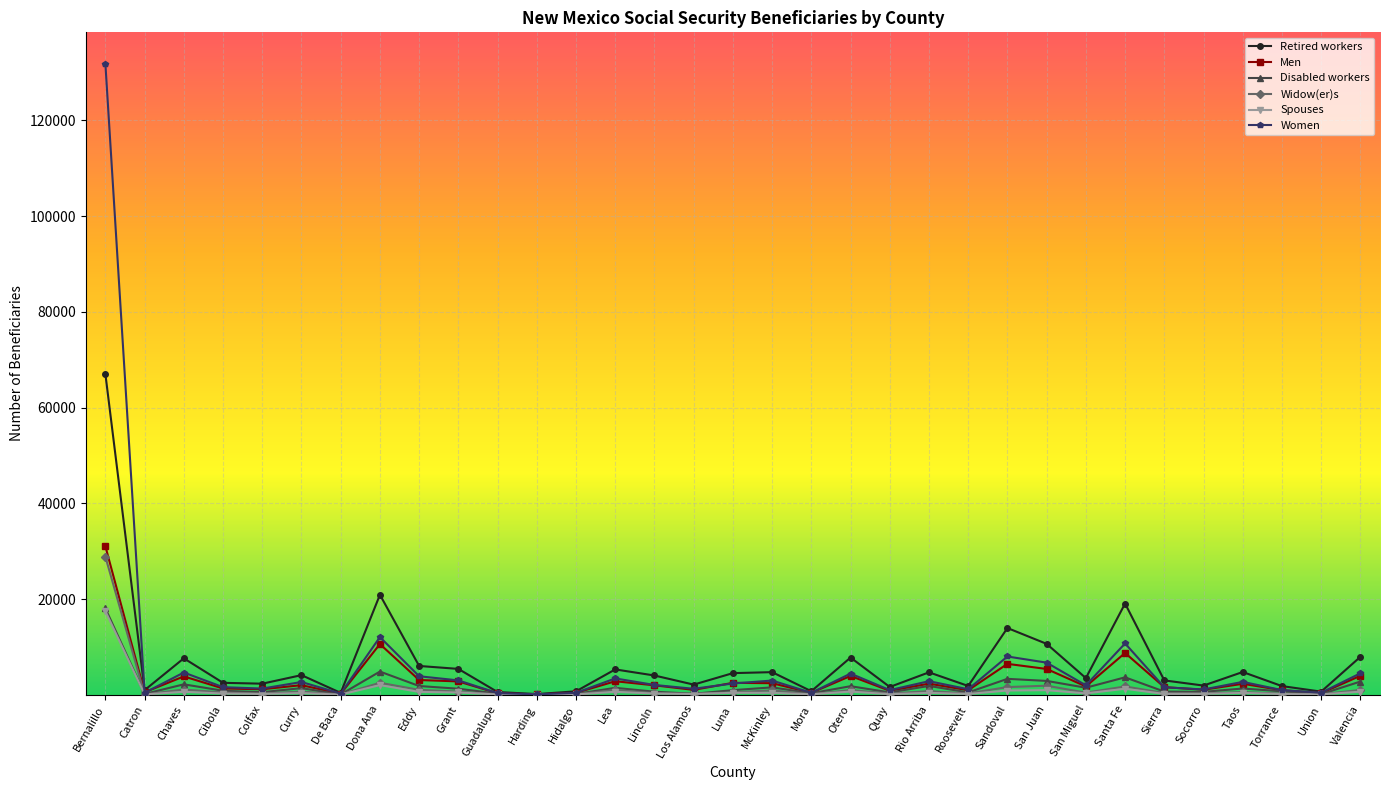

True or false: Spouses has more than 1 interior local peaks.

True